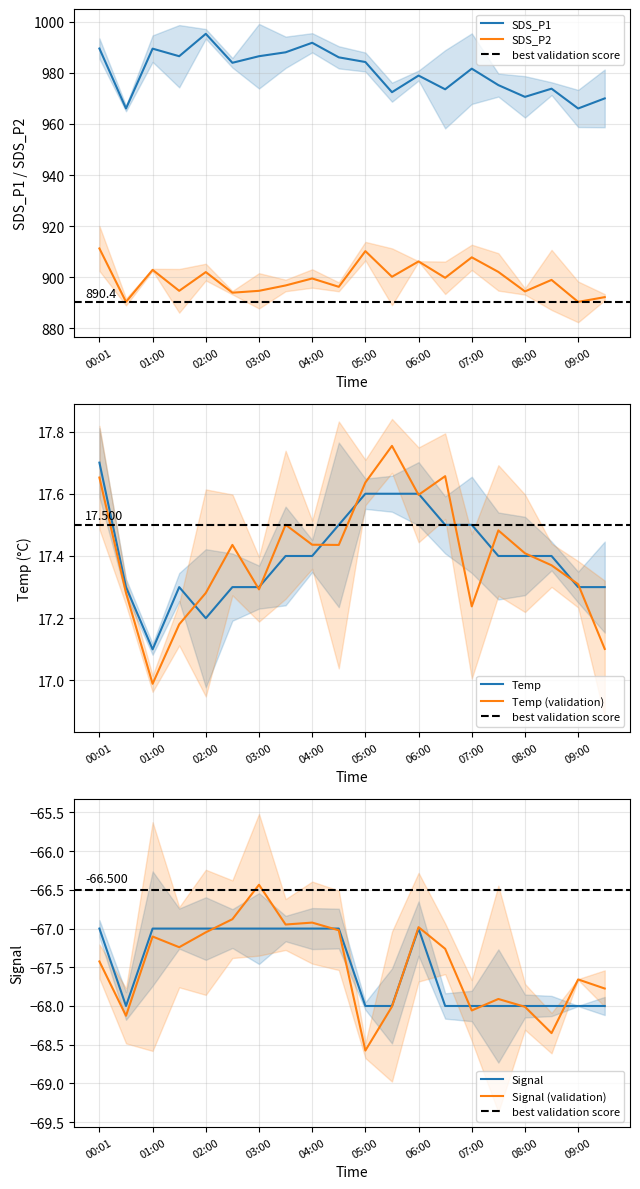

Is the value of SDS_P1 at 07:00 greater than the value of SDS_P2 at 02:00?

Yes